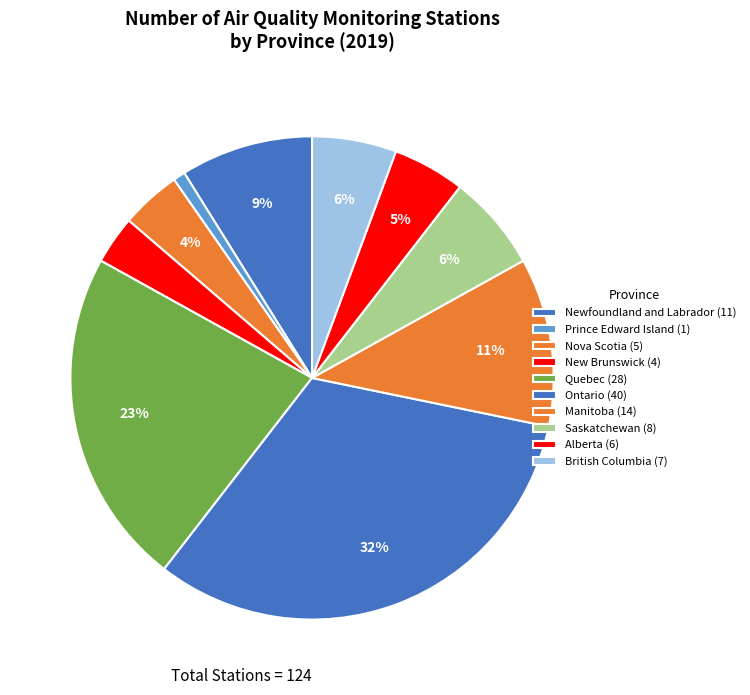

Is there any slice that represents more than half of the pie?

No